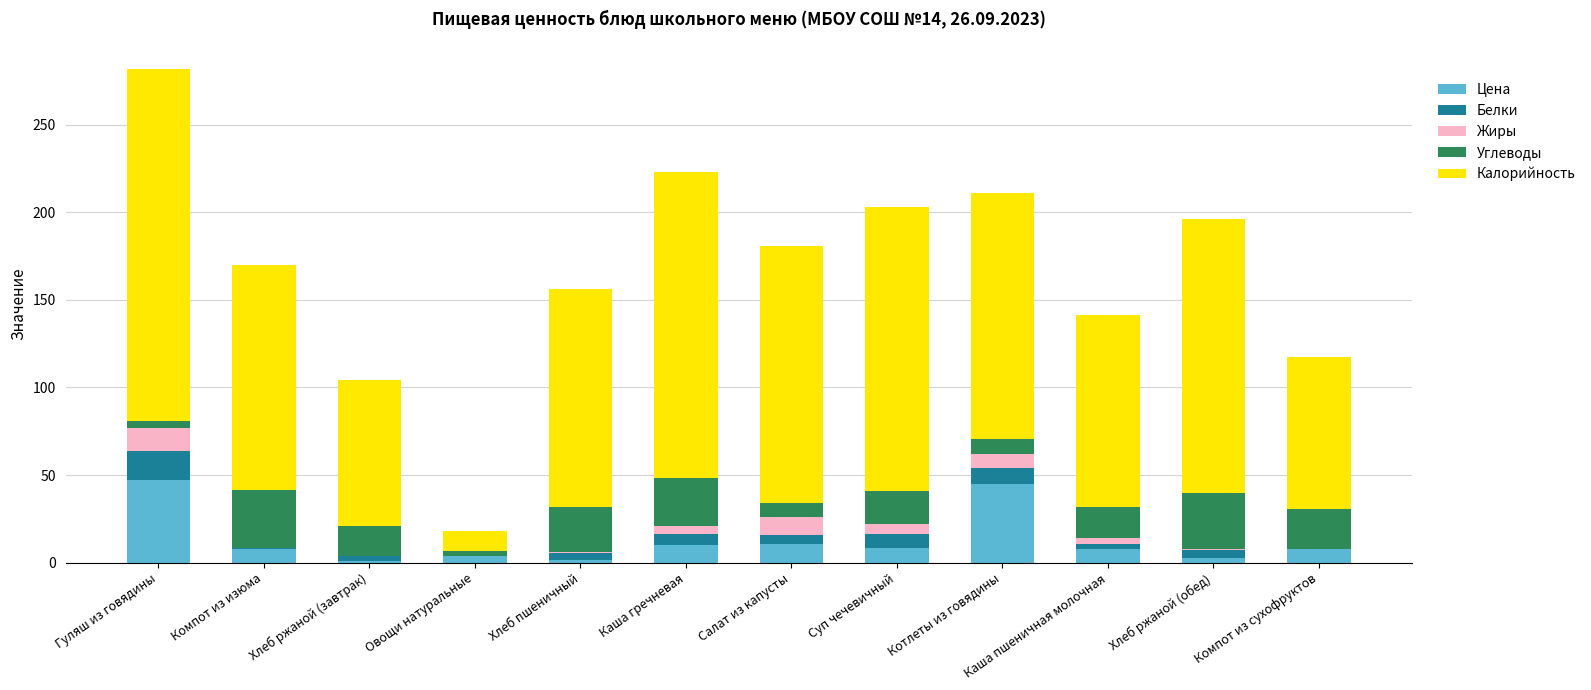

What is the highest value of the Цена series?

47.3